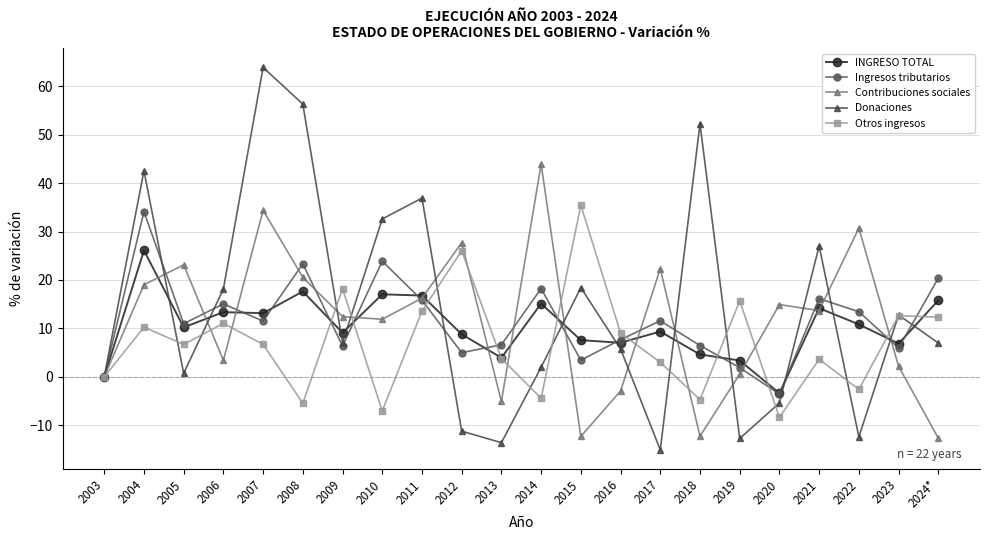

The value of INGRESO TOTAL at 2016 is 7.0. True or false?

True